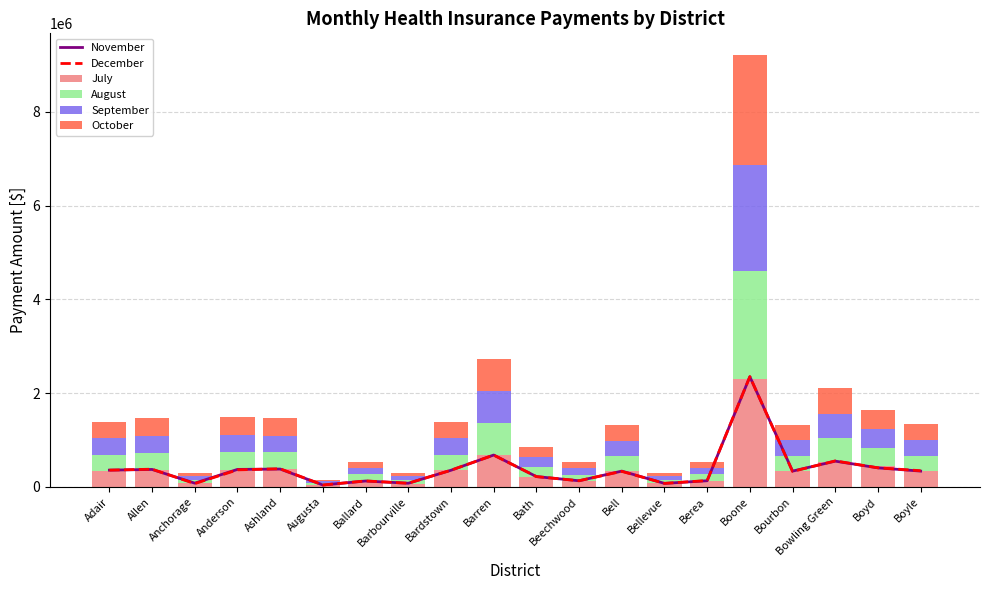

At how many categories does at least one series exceed 1614967?

1